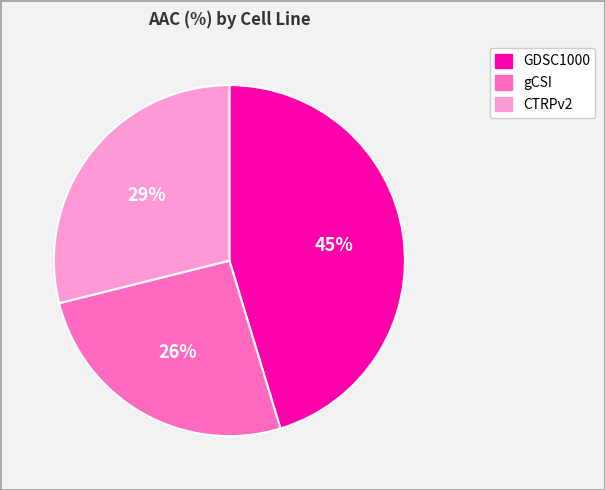

Which slice is the largest?

GDSC1000